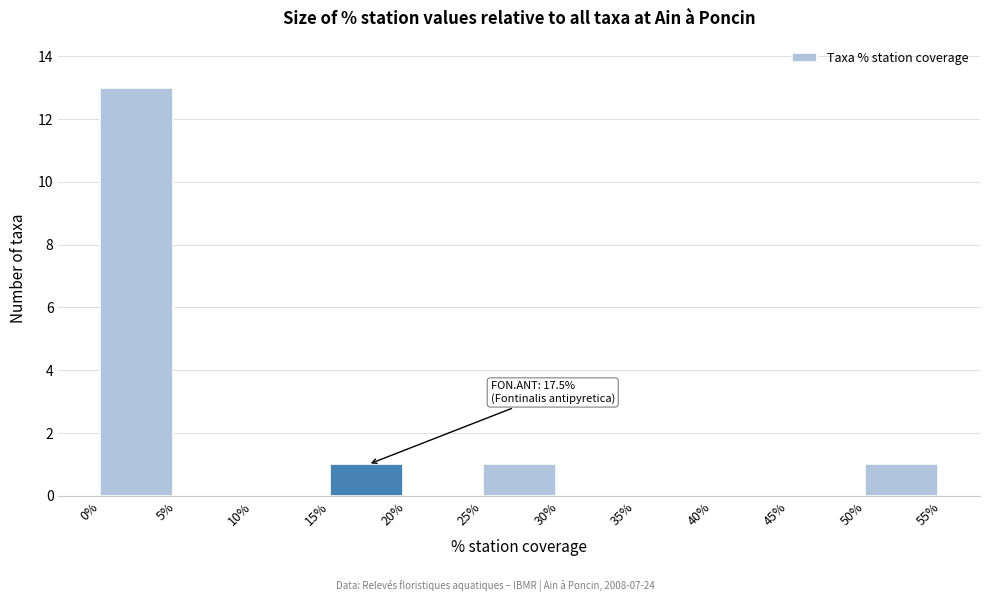

Over which range of the x-axis is the bar tallest?

0% to 5%